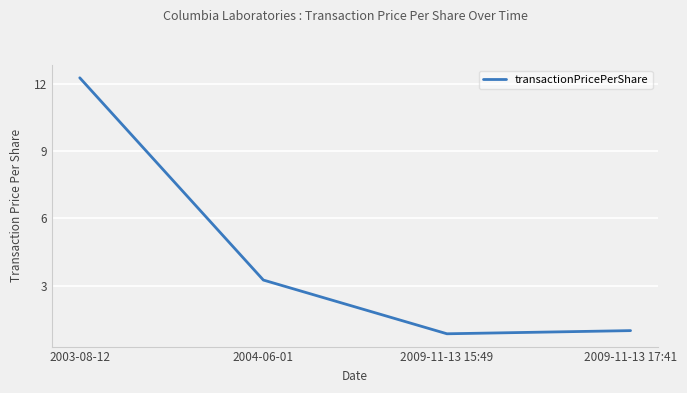

List the labels in order of value, largest first.

2003-08-12, 2004-06-01, 2009-11-13 17:41, 2009-11-13 15:49